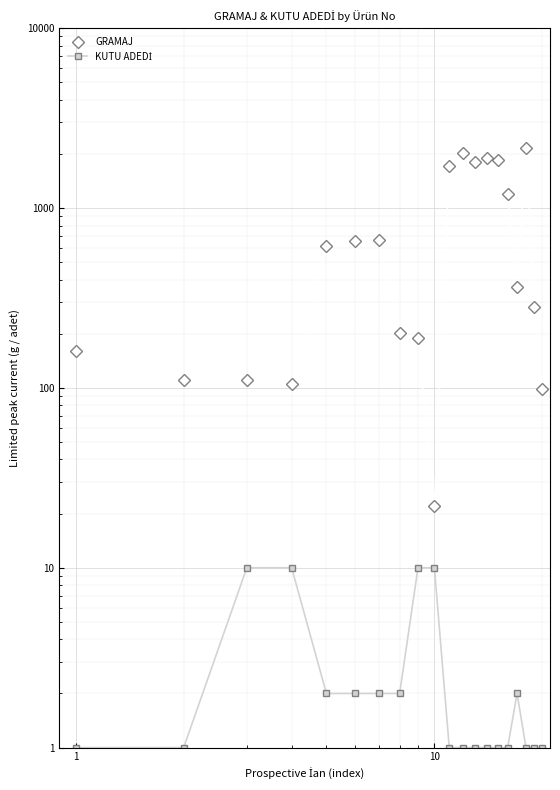

Which series changed the most between 100 and 13?

GRAMAJ